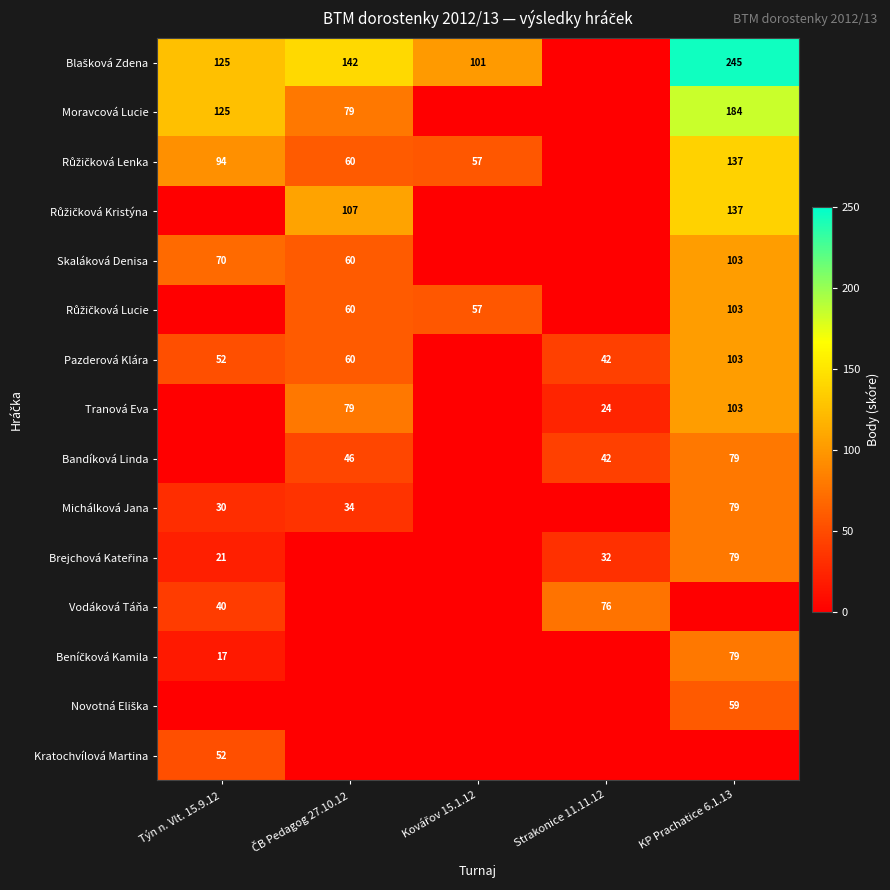

The Bandíková Linda series shows 79 at KP Prachatice 6.1.13. True or false?

True